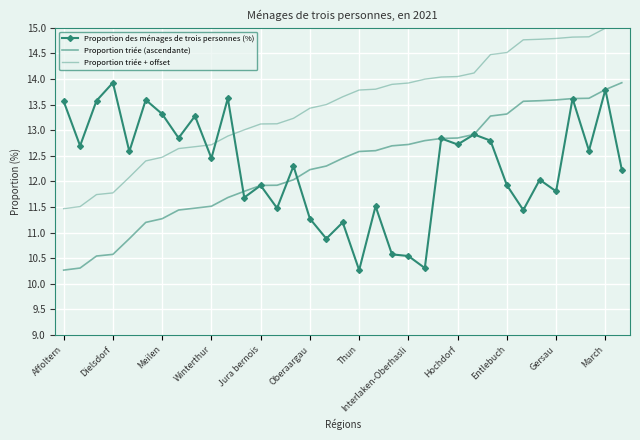

What is the sum of all Proportion triée (ascendante) values?

430.1